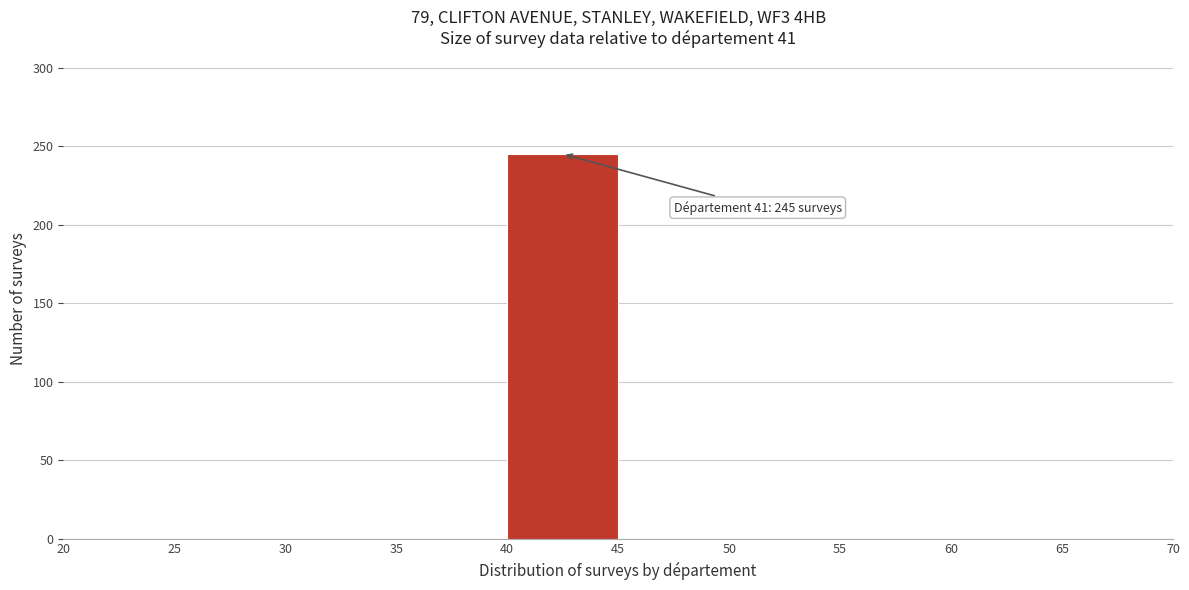

Which range on the x-axis has the tallest bar?

40 to 45